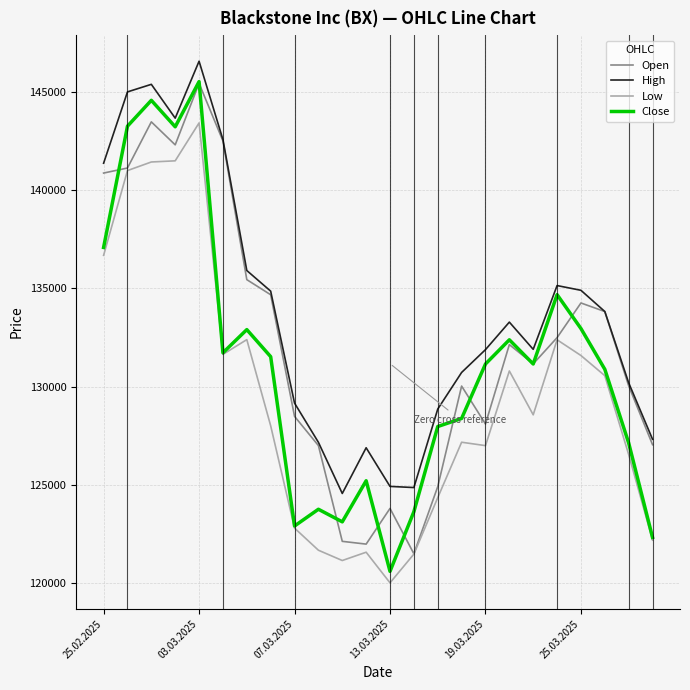

At how many categories does at least one series exceed 144329?

3